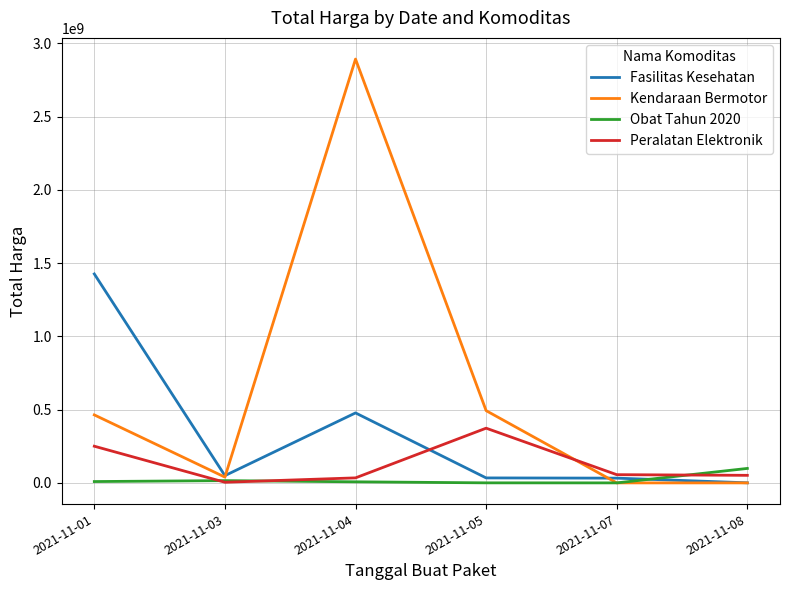

How many lines are shown in the chart?

4